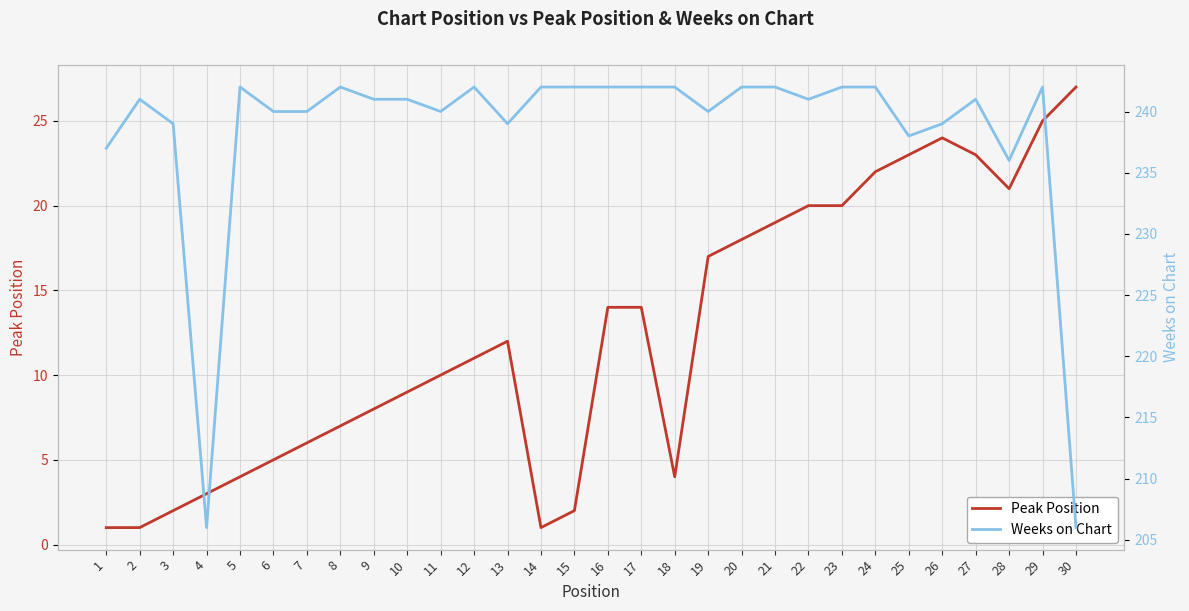

Reading left to right, list all the values displayed in this chart.

Peak Position: 1	1	2	3	4	5	6	7	8	9	10	11	12	1	2	14	14	4	17	18	19	20	20	22	23	24	23	21	25	27
Weeks on Chart: 237	241	239	206	242	240	240	242	241	241	240	242	239	242	242	242	242	242	240	242	242	241	242	242	238	239	241	236	242	206